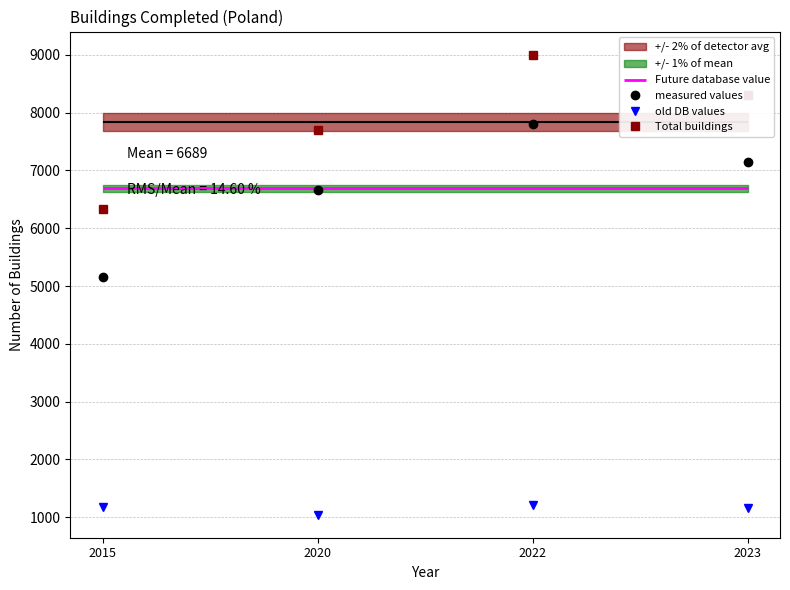

What is the minimum value for measured values?

5149